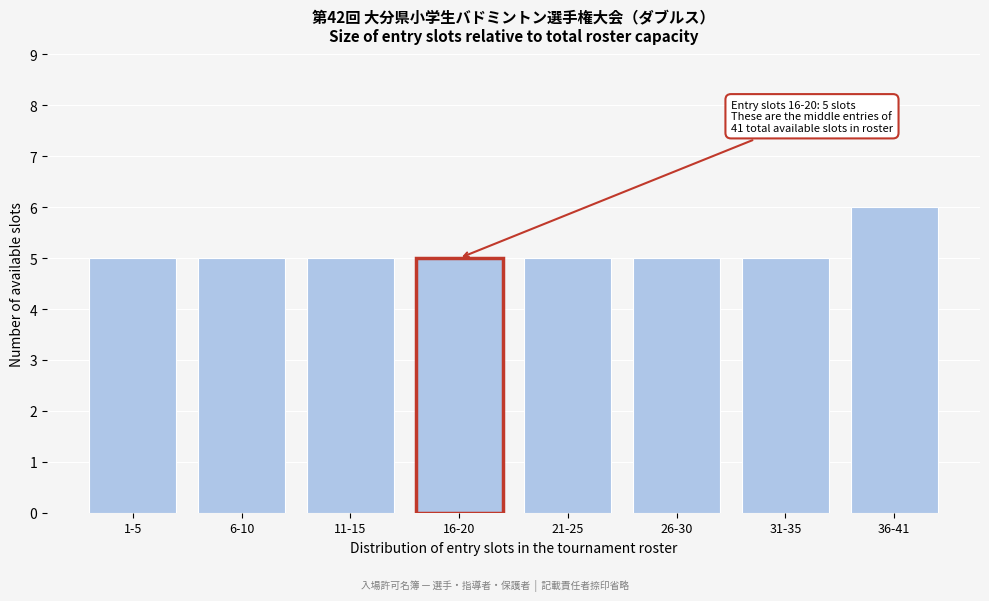

Reading right to left, transcribe all the data shown in this chart.

36-41=6	31-35=5	26-30=5	21-25=5	16-20=5	11-15=5	6-10=5	1-5=5